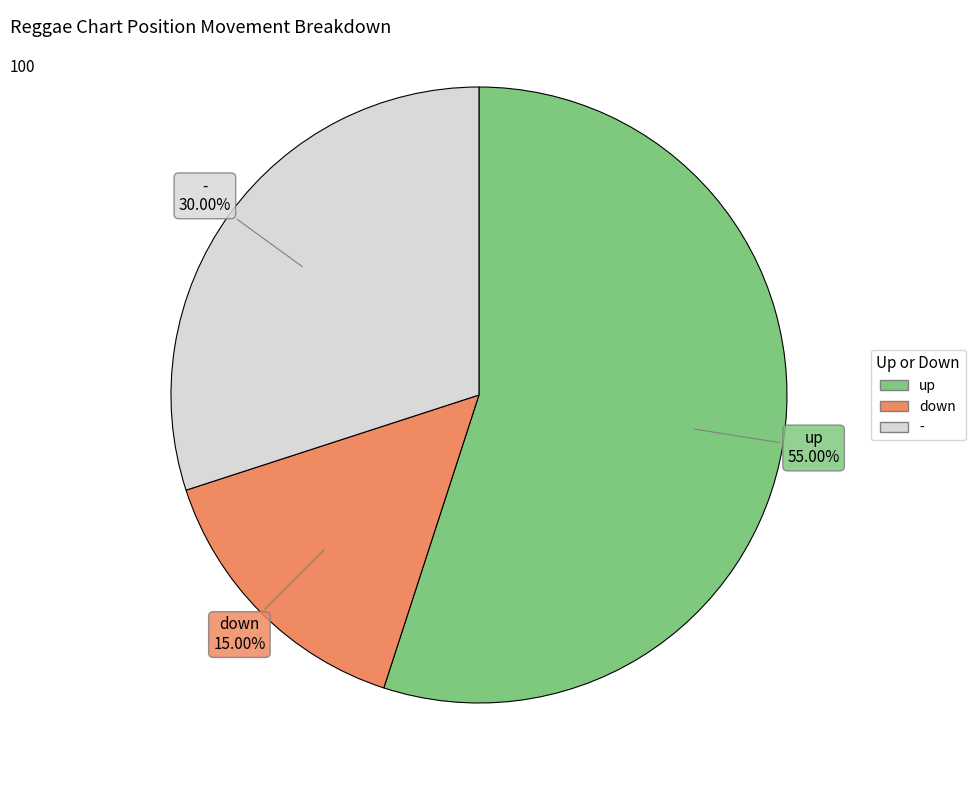

What is the ratio of the value at - to the value at up?

0.5